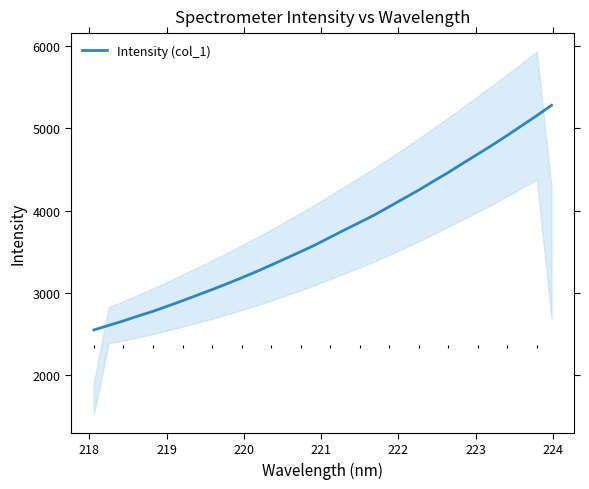

What is the lowest value of the Intensity (col_1) series?

2546.8